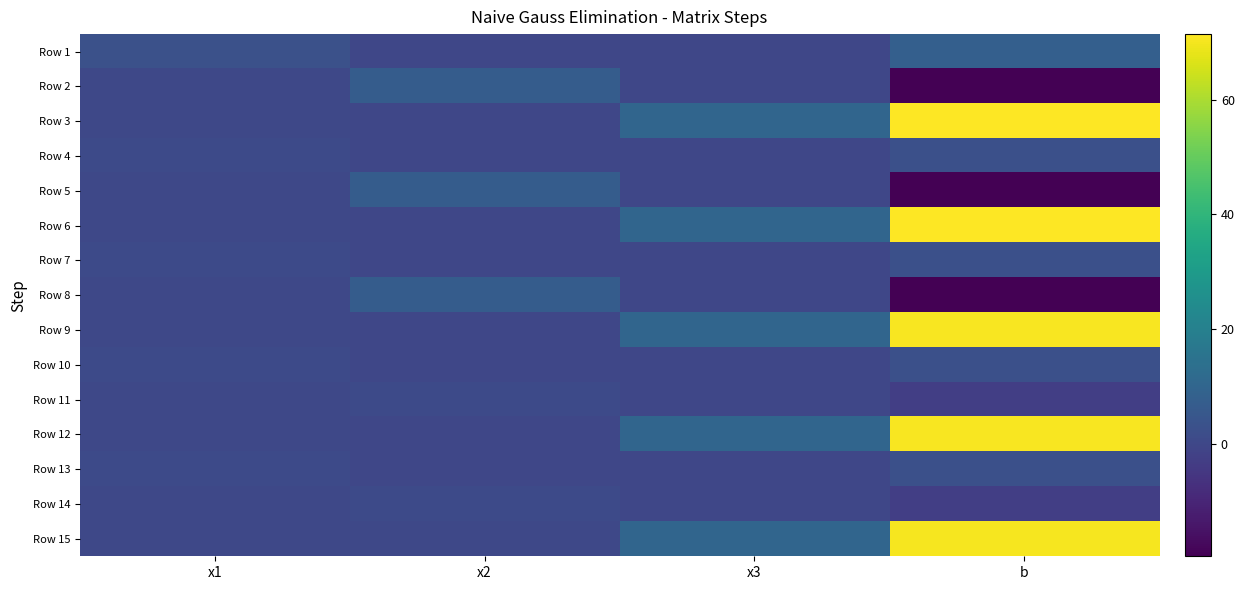

Reading right to left, what are all the values shown in this chart?

Row 1: b=7.8	x3=-0.2	x2=-0.1	x1=3.0
Row 2: b=-19.3	x3=-0.3	x2=7.0	x1=0.1
Row 3: b=71.4	x3=10.0	x2=-0.2	x1=0.3
Row 4: b=2.6	x3=-0.1	x2=-0.0	x1=1.0
Row 5: b=-19.3	x3=-0.3	x2=7.0	x1=0.1
Row 6: b=71.4	x3=10.0	x2=-0.2	x1=0.3
Row 7: b=2.6	x3=-0.1	x2=-0.0	x1=1.0
Row 8: b=-19.6	x3=-0.3	x2=7.0	x1=0.0
Row 9: b=70.6	x3=10.0	x2=-0.2	x1=0.0
Row 10: b=2.6	x3=-0.1	x2=-0.0	x1=1.0
Row 11: b=-2.8	x3=-0.0	x2=1.0	x1=0.0
Row 12: b=70.6	x3=10.0	x2=-0.2	x1=0.0
Row 13: b=2.6	x3=-0.1	x2=-0.0	x1=1.0
Row 14: b=-2.8	x3=-0.0	x2=1.0	x1=0.0
Row 15: b=70.1	x3=10.0	x2=0.0	x1=0.0